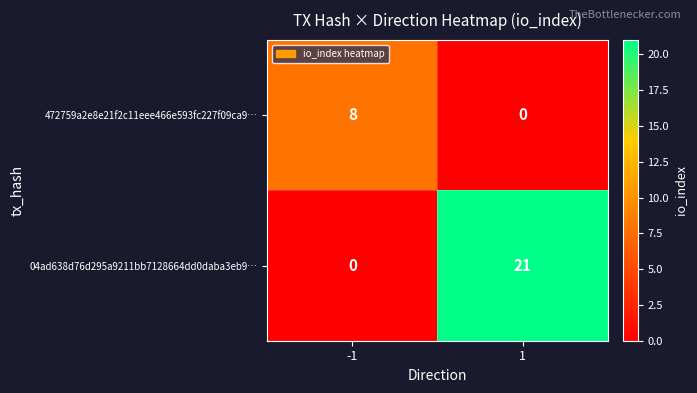

What is the sum of the 04ad638d76d295a9211bb7128664dd0daba3eb9… values at 1 and -1?

21